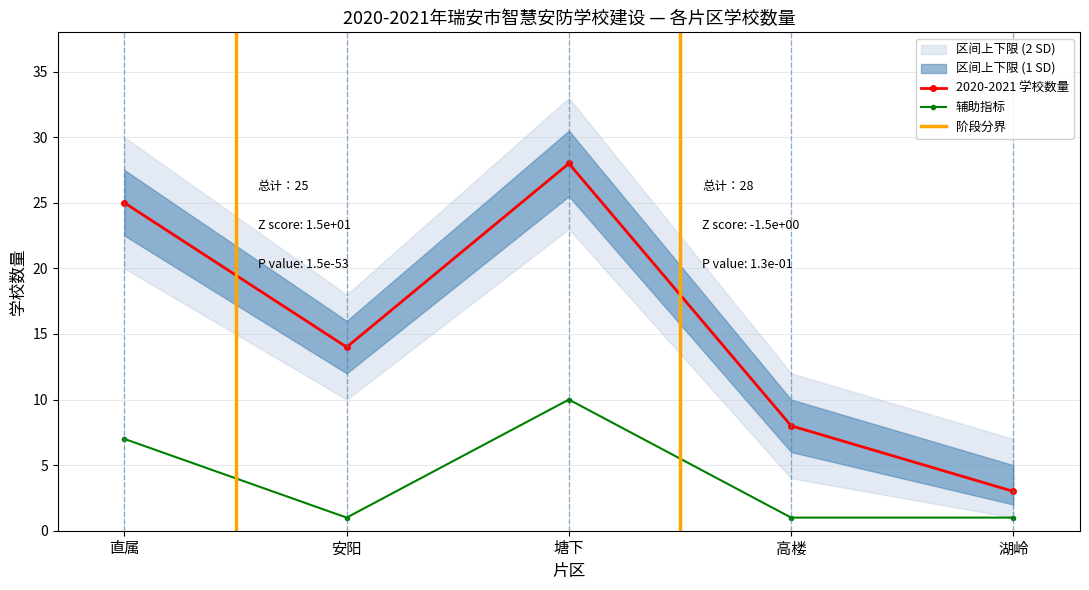

At which category does the chart reach its minimum across all series?

湖岭